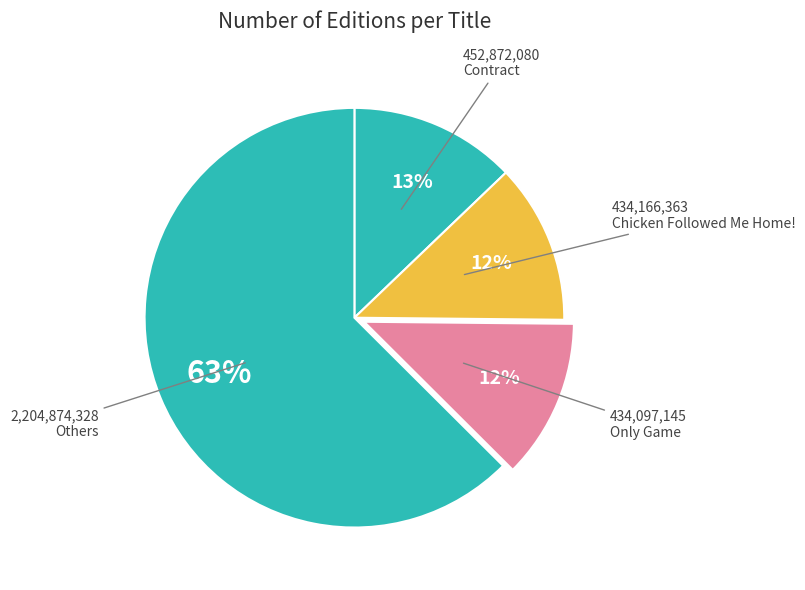

How many segments does this pie chart have?

4